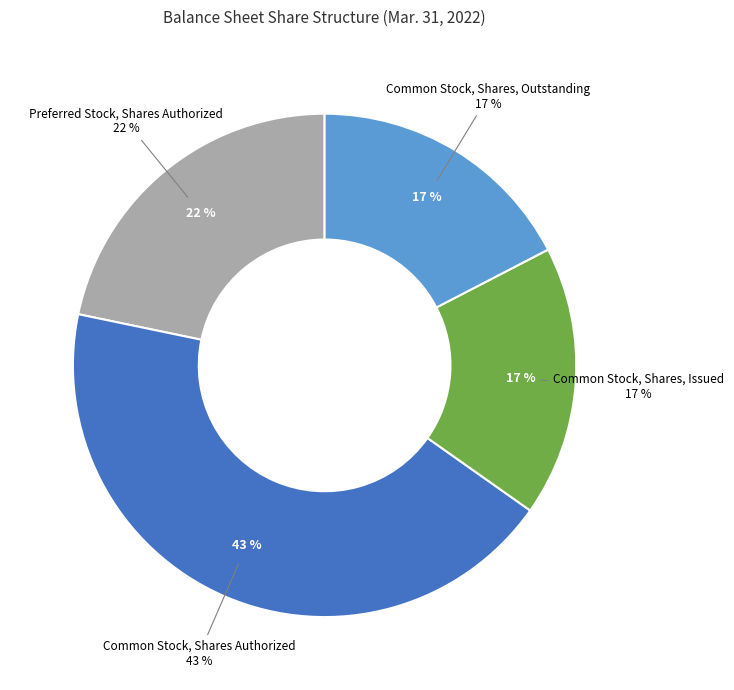

Do Common Stock, Shares, Issued and Preferred Stock, Shares Issued together represent more than half of the pie?

No